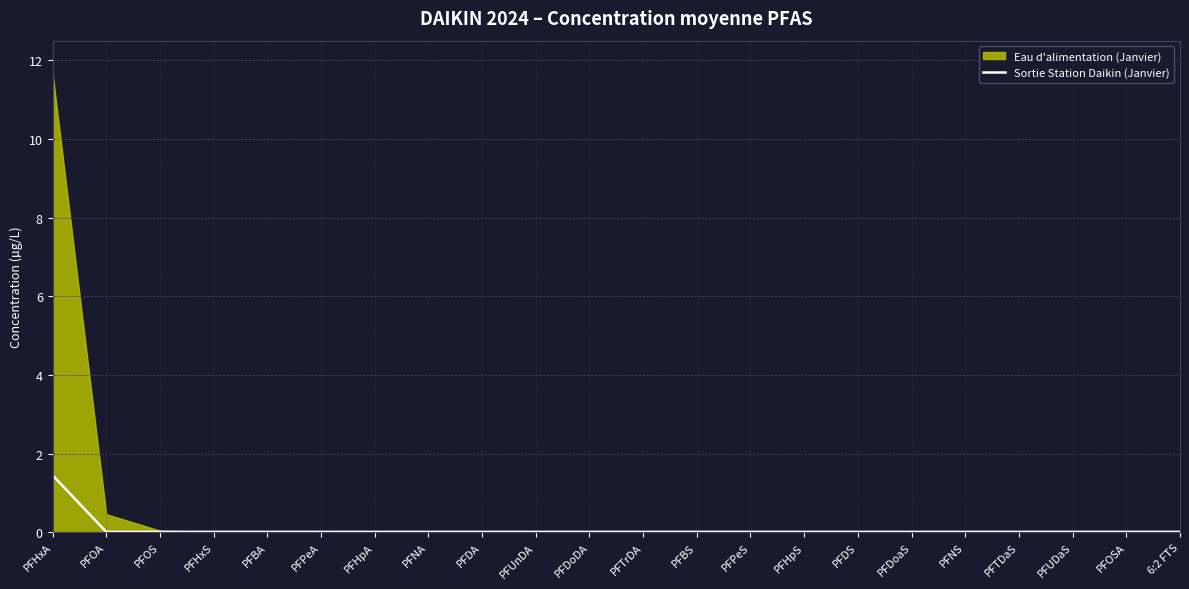

The Sortie Station Daikin (Janvier) series shows 0.0 at PFPeS. True or false?

True